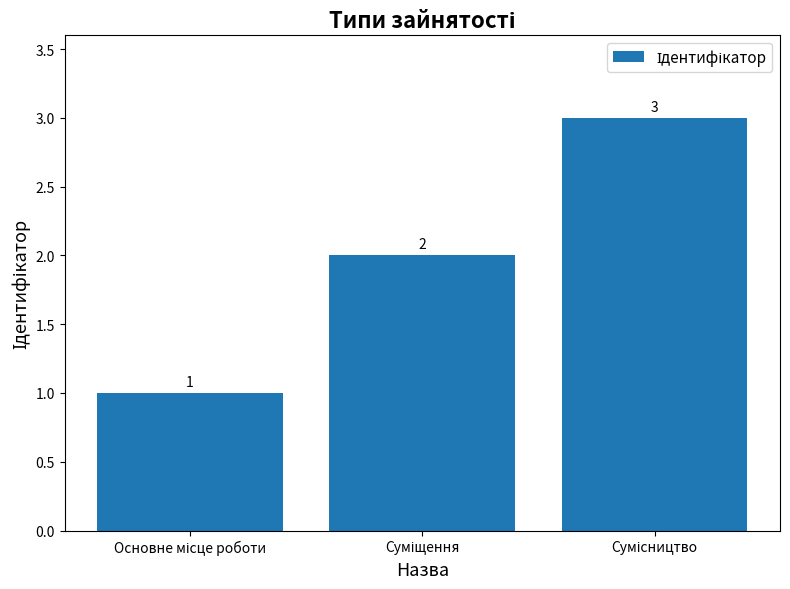

What is the sum of all values?

6